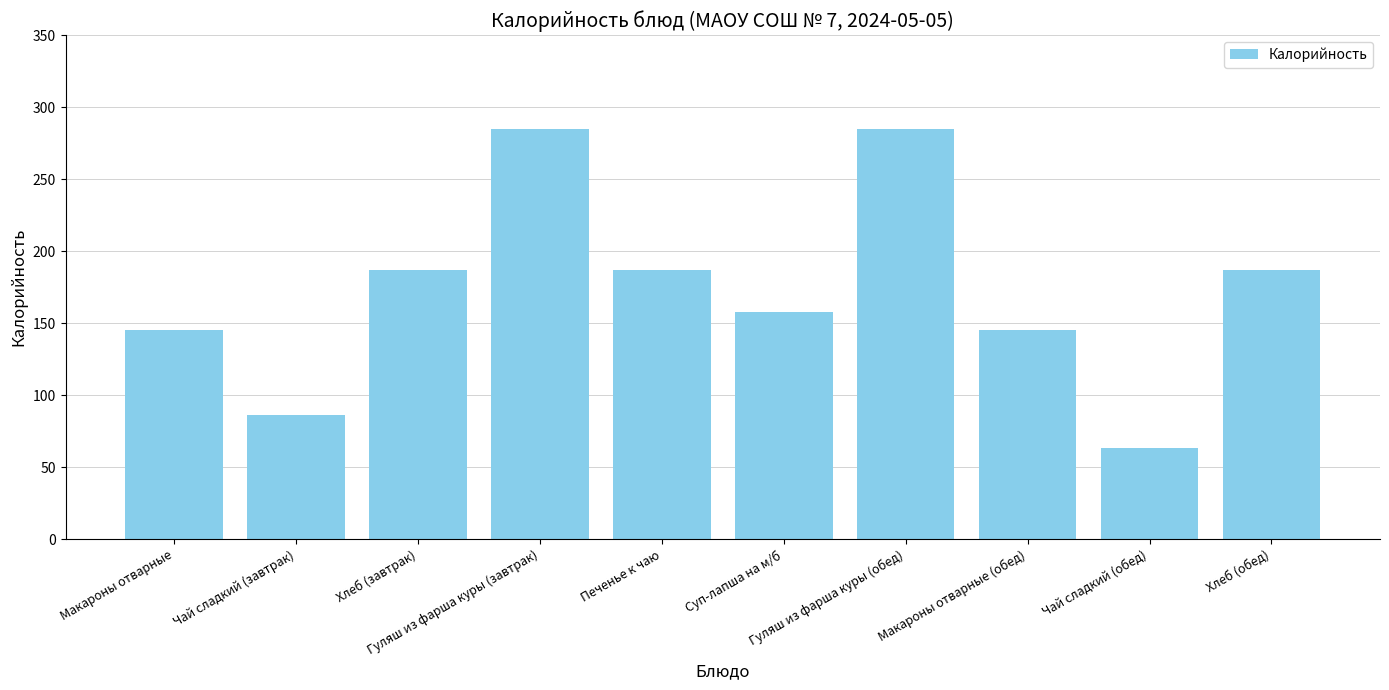

True or false: the data shows 285.0 at Гуляш из фарша куры (обед).

True